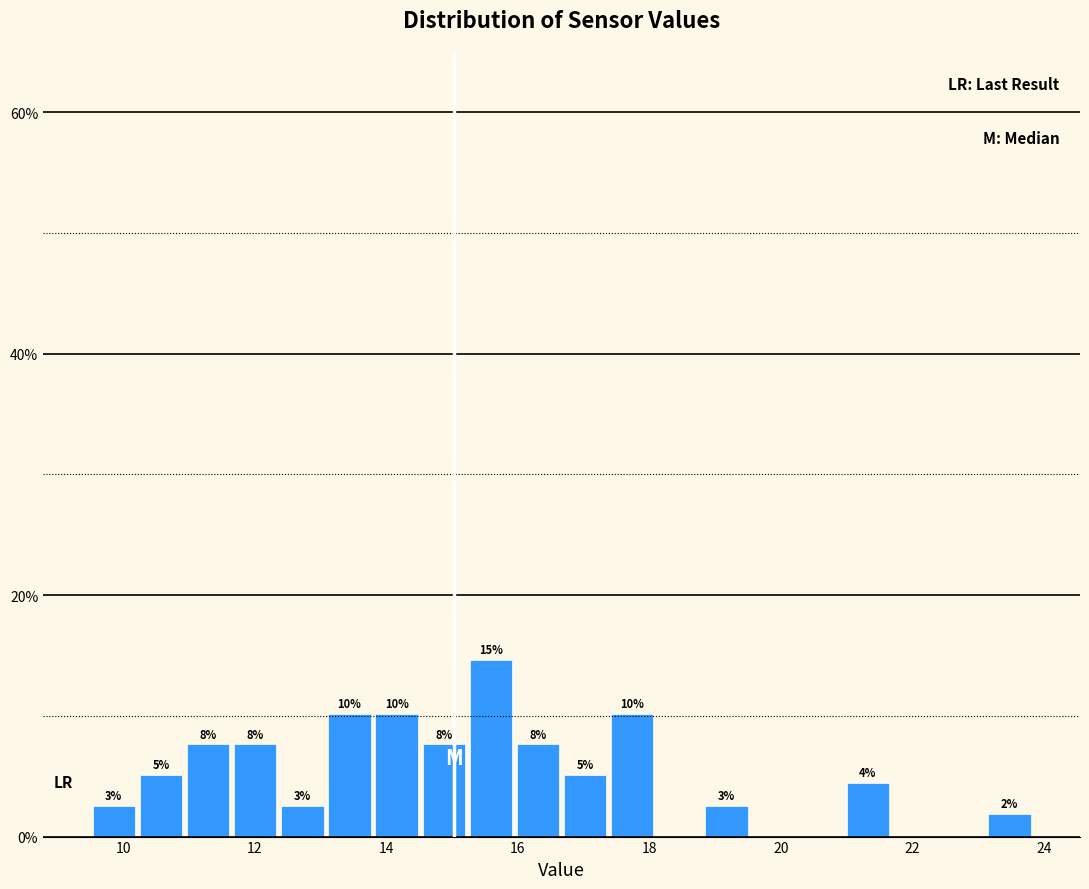

Around what value on the x-axis is the tallest bar? Give the approximate position of its centre, as read against the axis.

15.6